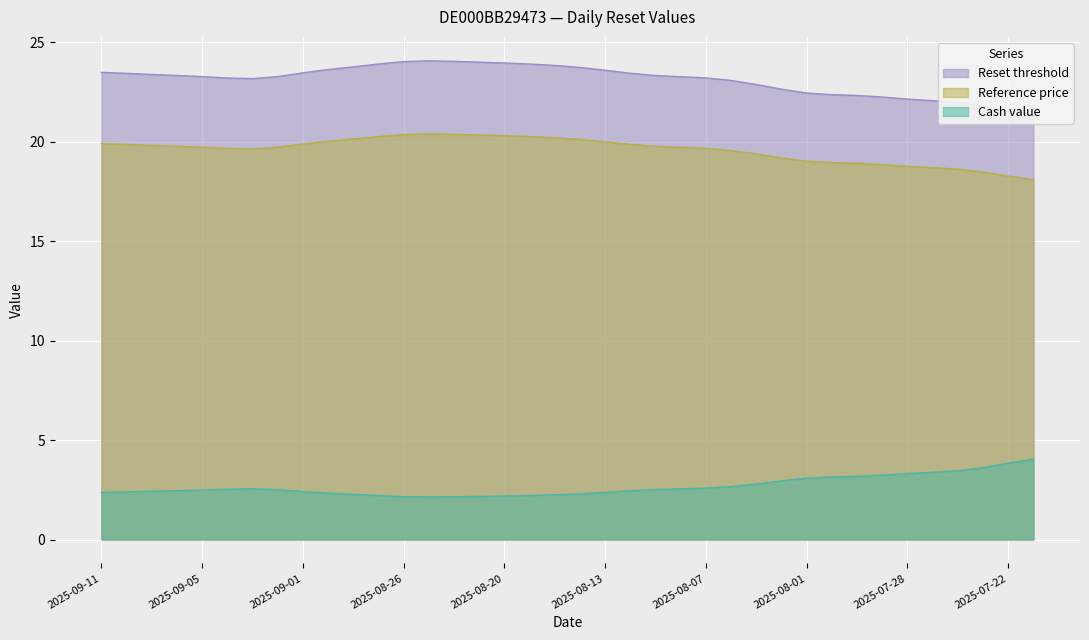

What is the difference between the second highest and second lowest values in the Cash value series?

1.7